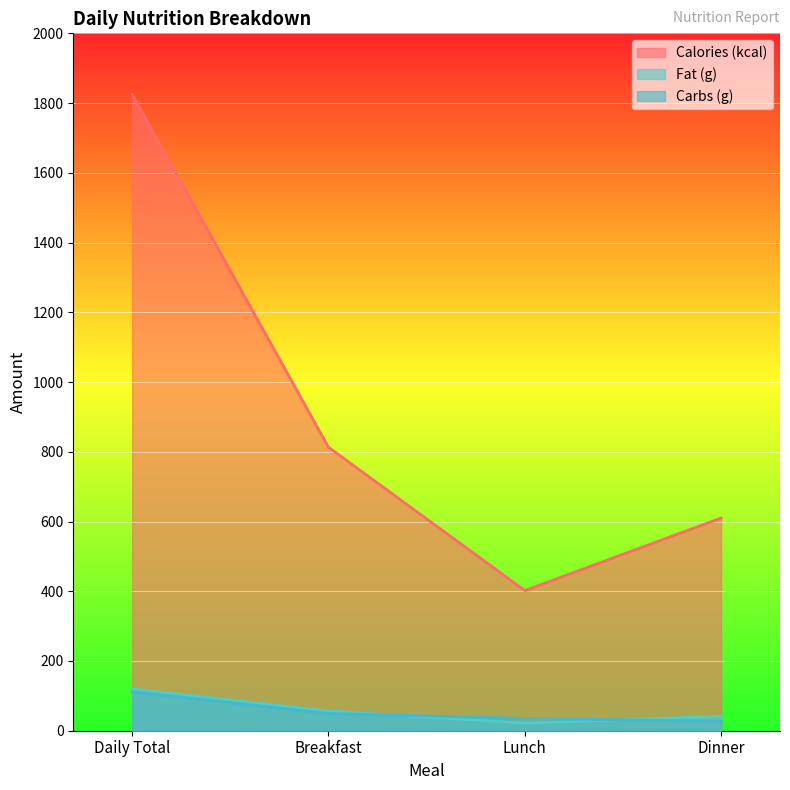

What is the label of the 1st point from the left?

Daily Total